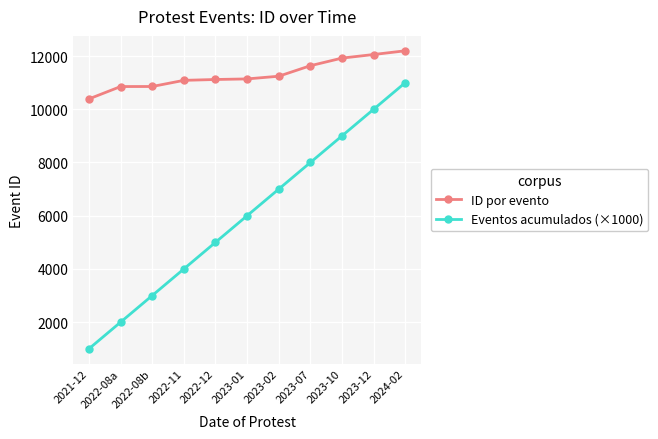

True or false: Eventos acumulados (×1000) and ID por evento intersect in this chart.

False